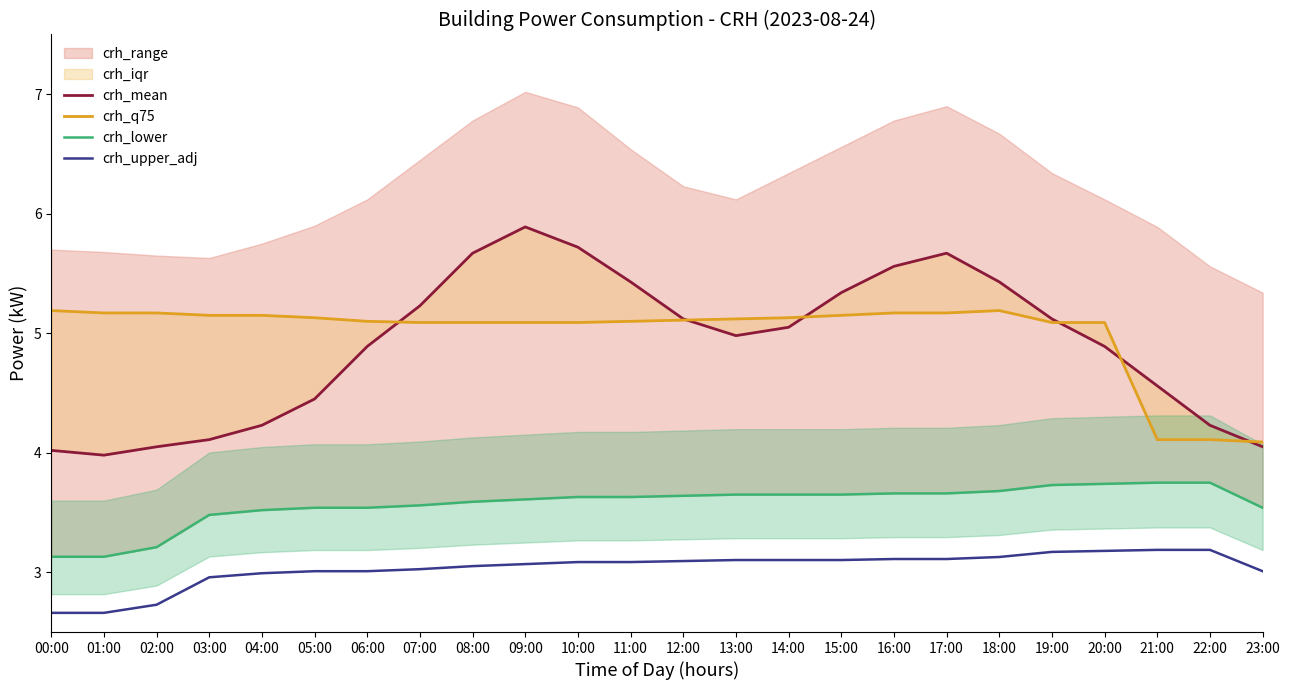

The crh_q75 series shows 2.3 at 23:00. True or false?

False